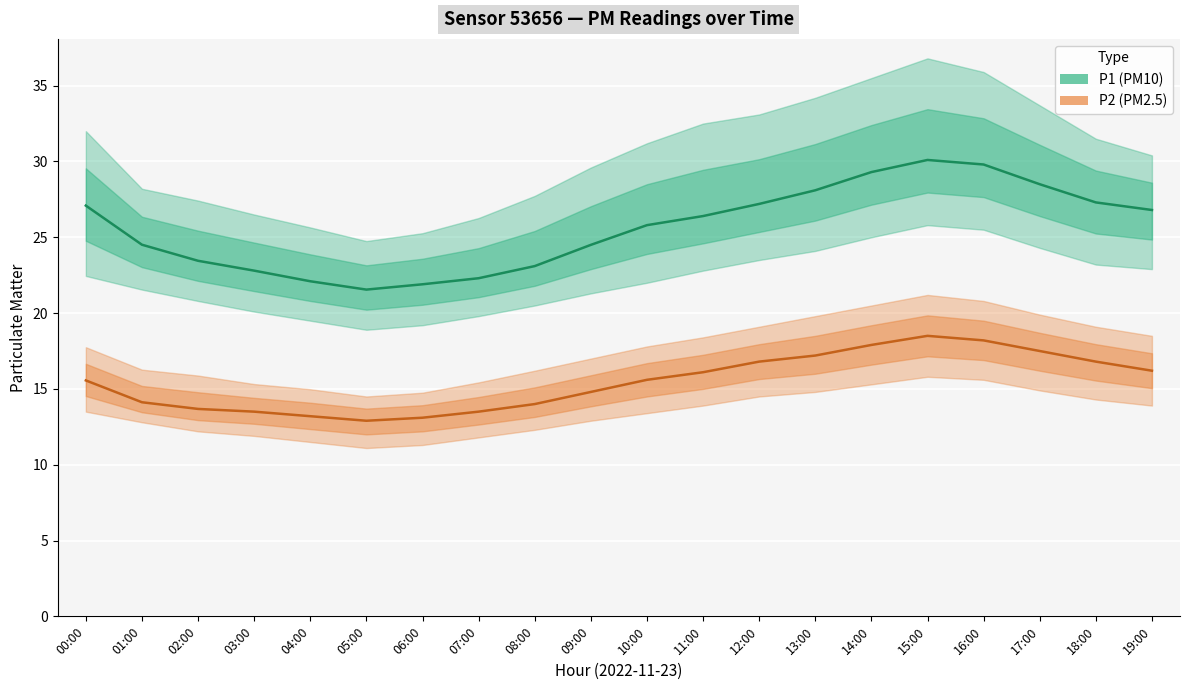

Reading right to left, list all the values displayed in this chart.

P1: 26.8	27.3	28.5	29.8	30.1	29.3	28.1	27.2	26.4	25.8	24.5	23.1	22.3	21.9	21.6	22.1	22.8	23.4	24.5	27.1
P2: 16.2	16.8	17.5	18.2	18.5	17.9	17.2	16.8	16.1	15.6	14.8	14.0	13.5	13.1	12.9	13.2	13.5	13.7	14.1	15.6